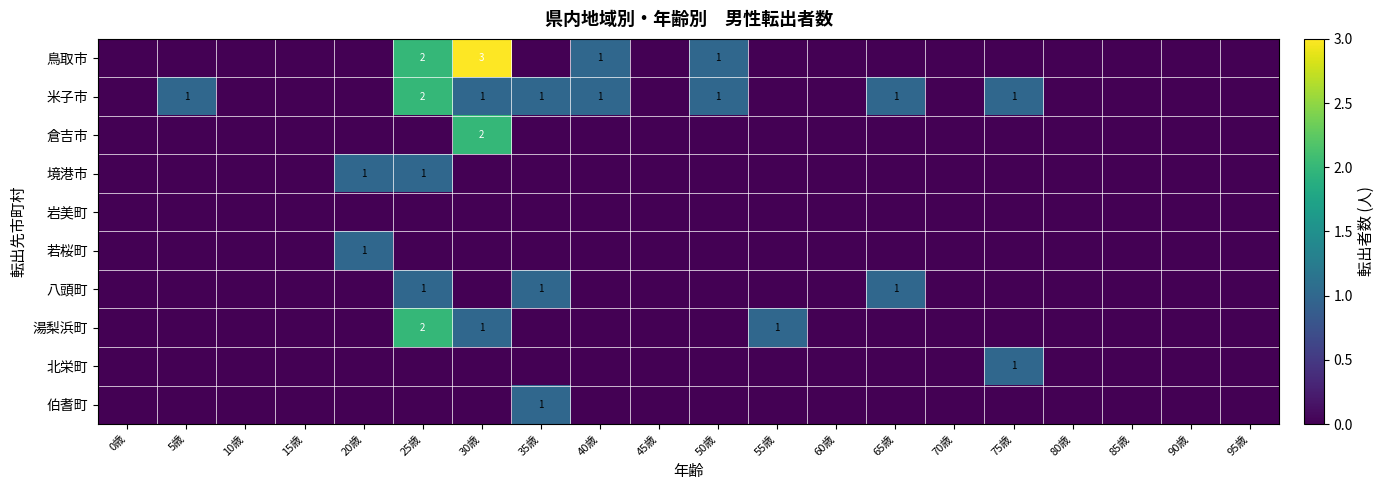

At how many categories does at least one series exceed 2?

1